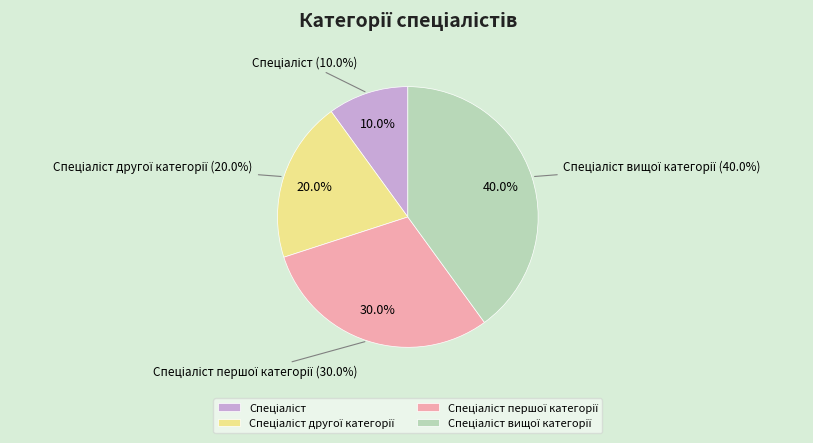

The Спеціаліст другої категорії slice represents 7% of the pie. True or false?

False